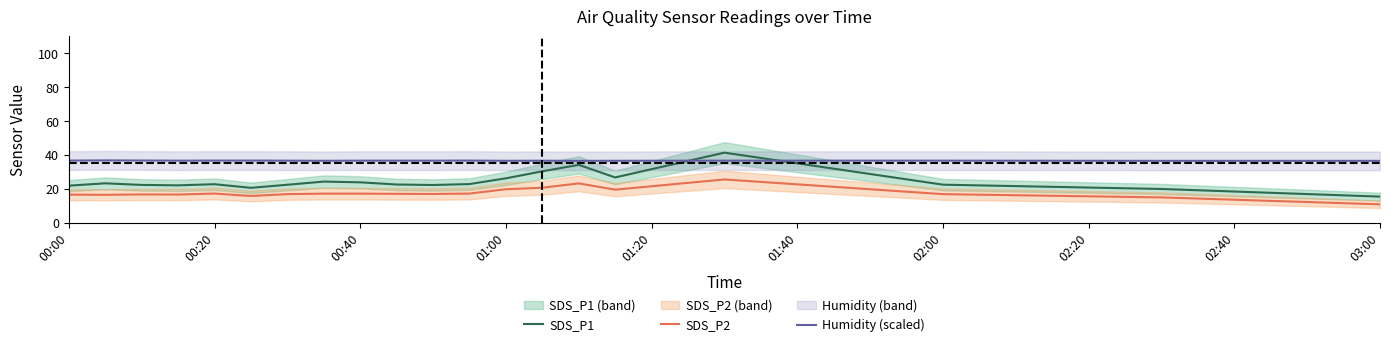

Is the value of SDS_P1 at 01:00 greater than the value of SDS_P2 at 01:00?

Yes